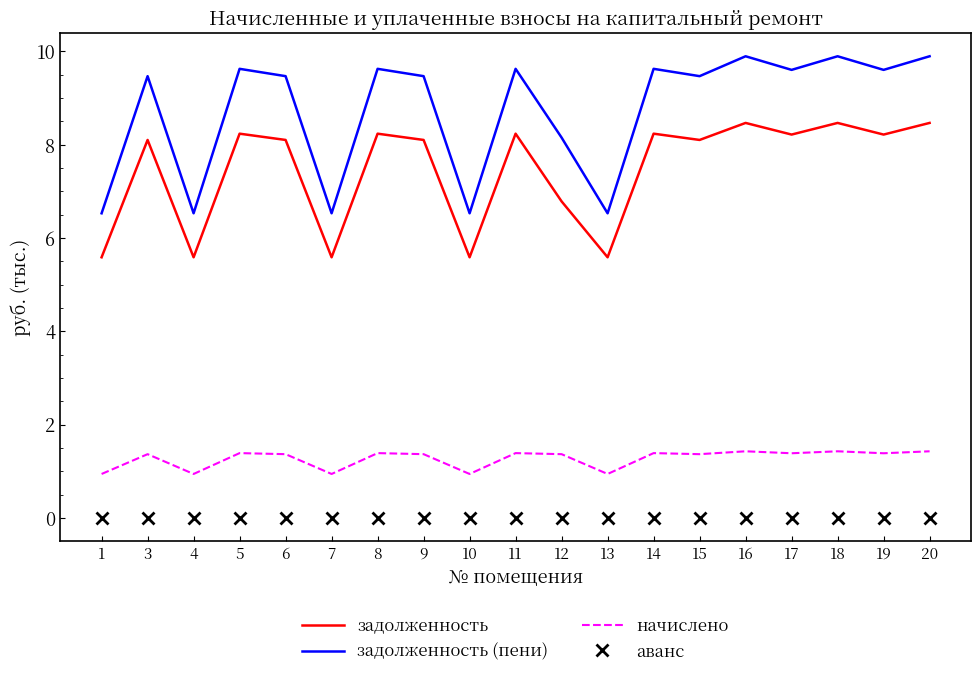

What is the difference between the maximum and minimum values in the задолженность (пени) series?

3.4